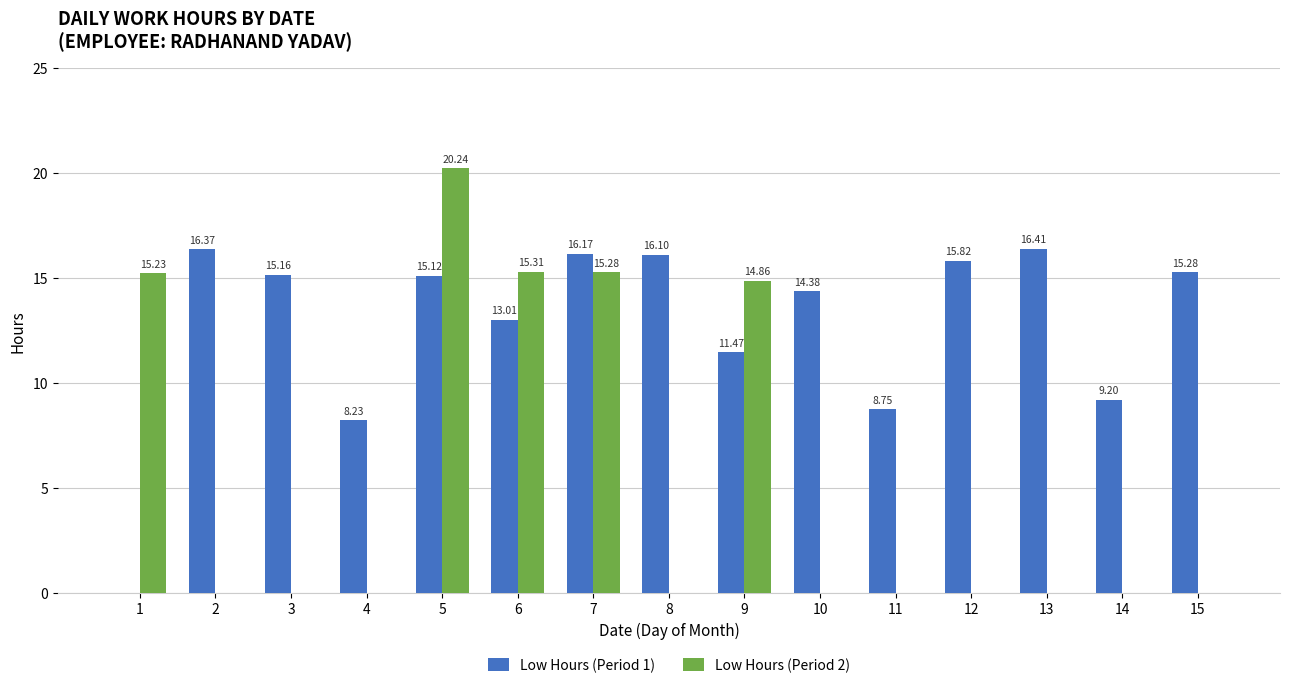

Which series has the largest total across all categories?

Low Hours (Period 1)